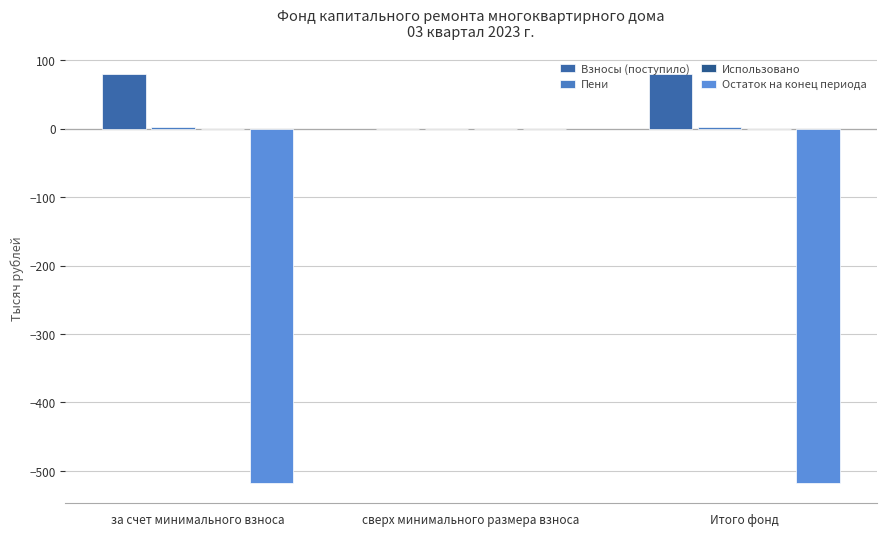

What is the difference between the Взносы (поступило) values at сверх минимального размера взноса and за счет минимального взноса?

80.6